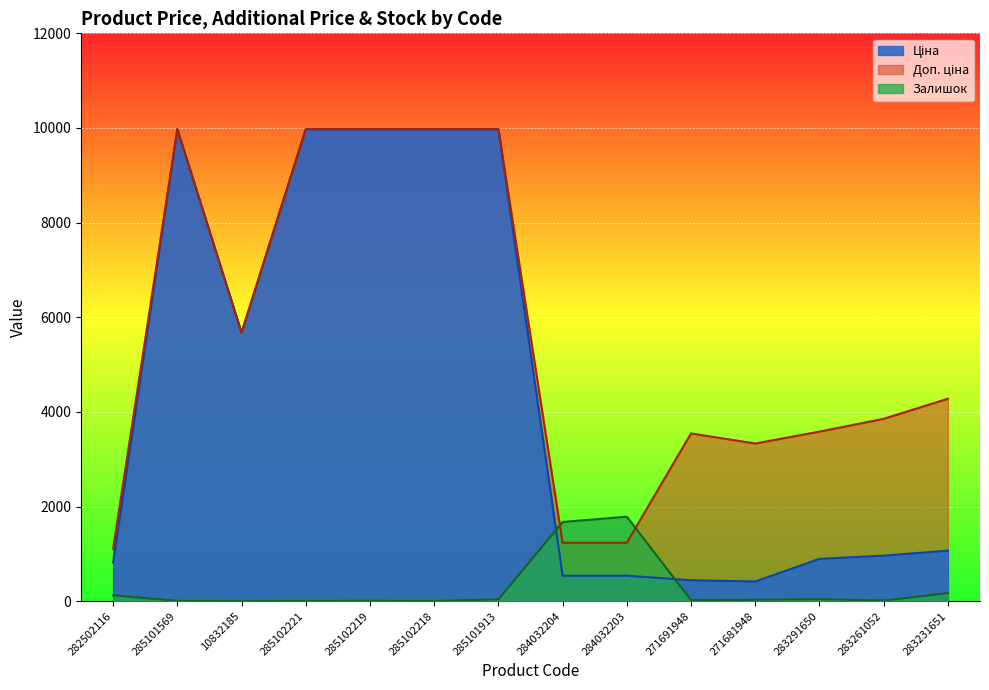

What is the difference between the second highest and second lowest values in the Доп. ціна series?

8739.6